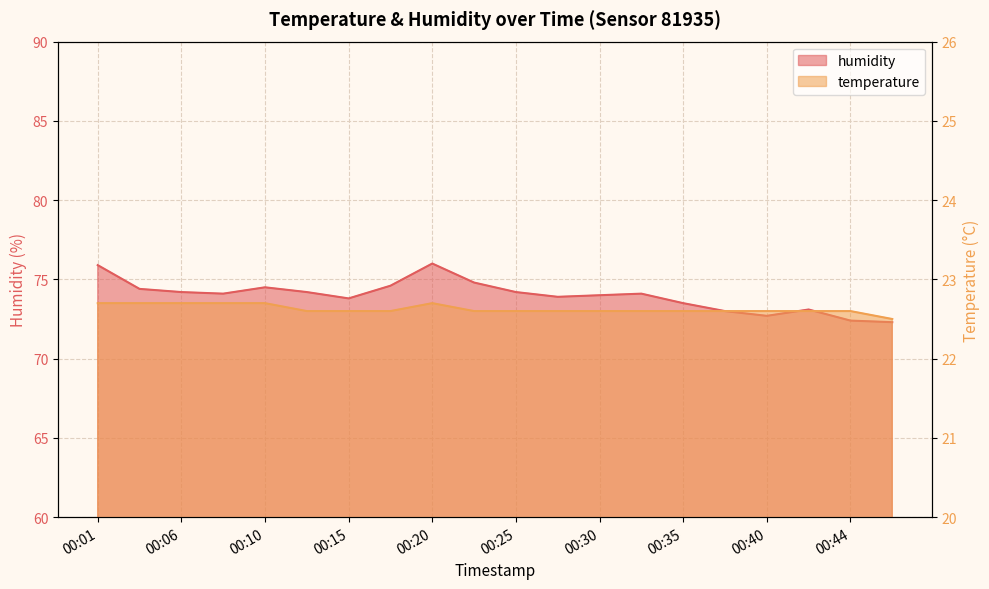

What is the difference between the maximum and minimum values in the humidity series?

3.7